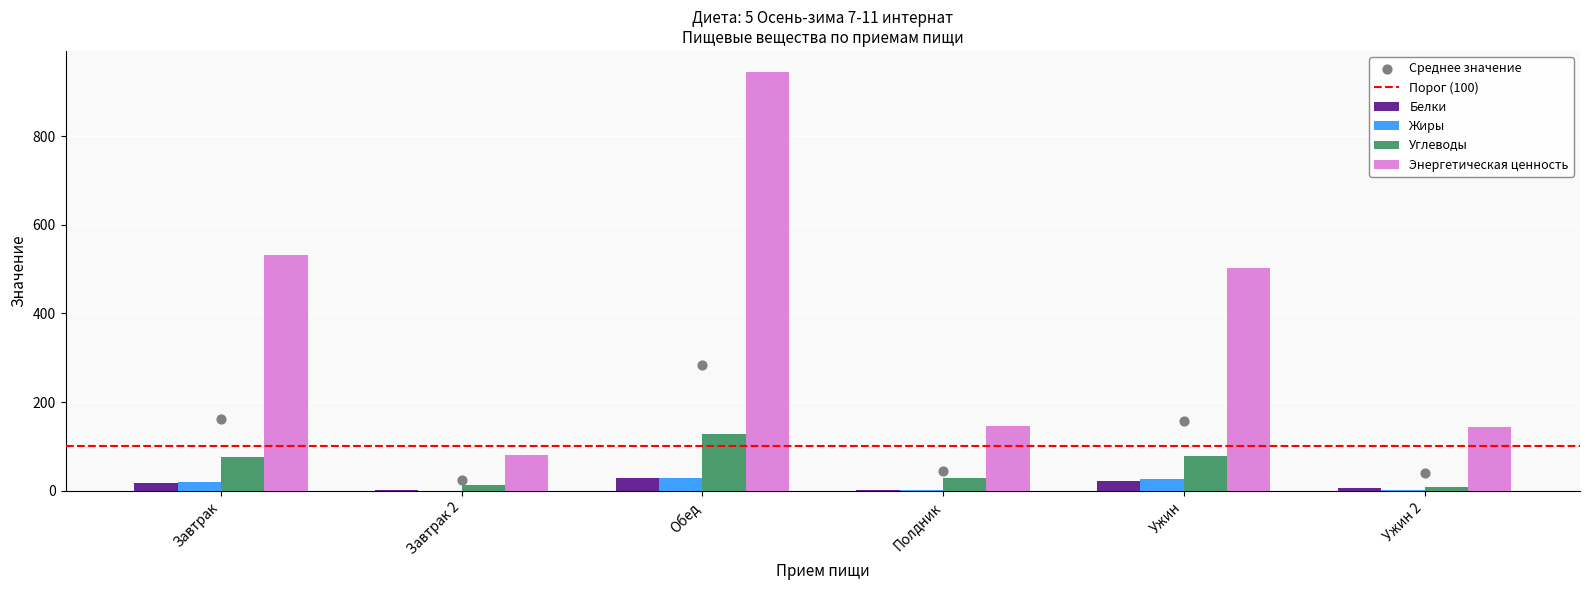

What is the total value across all series at Завтрак?

646